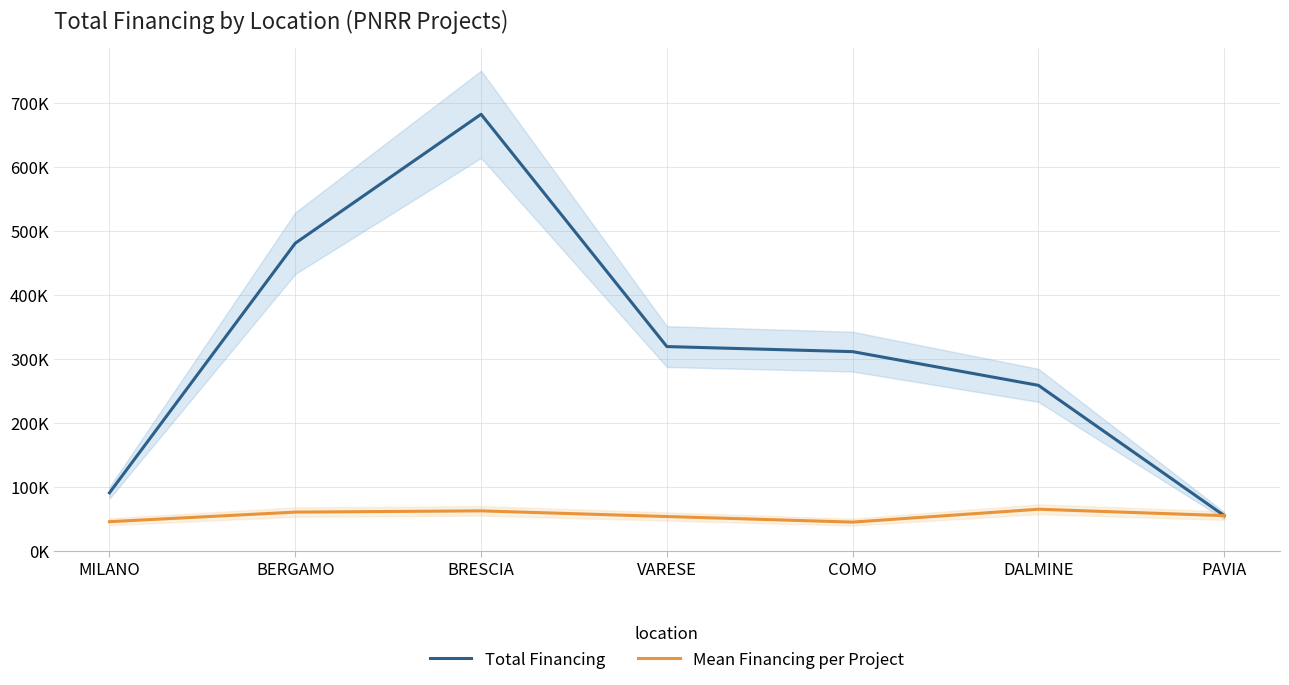

Reading left to right, extract all data points from this chart.

Total Financing: MILANO=90268.6	BERGAMO=480788.9	BRESCIA=682502.5	VARESE=319070.1	COMO=311137.0	DALMINE=258386.7	PAVIA=54577.6
Mean Financing per Project: MILANO=45134.3	BERGAMO=60098.6	BRESCIA=62045.7	VARESE=53178.4	COMO=44448.1	DALMINE=64596.7	PAVIA=54577.6